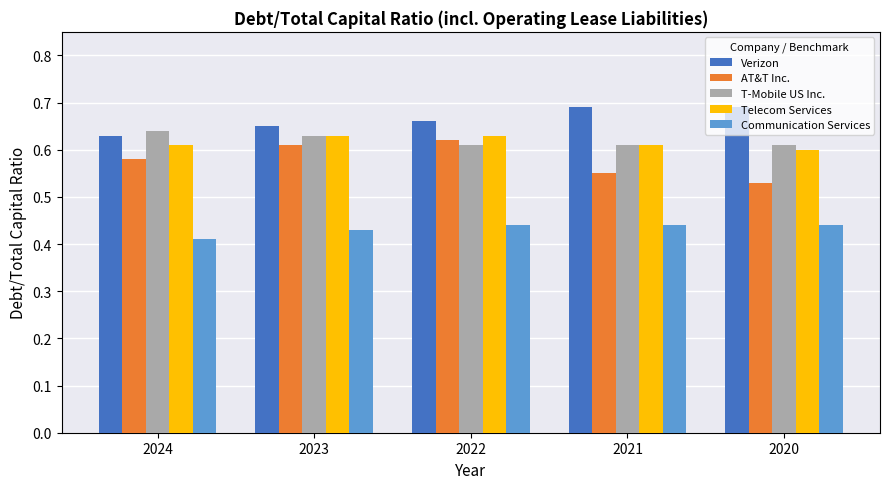

What is the total value across all series at 2021?

2.9